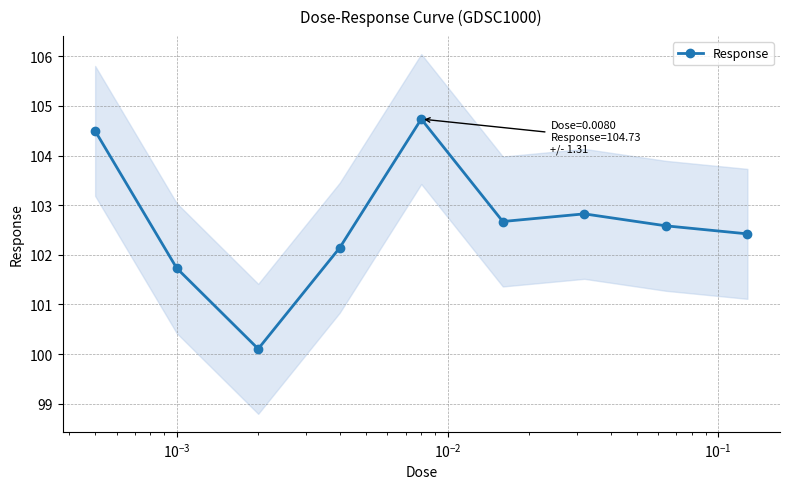

How many lines are shown in the chart?

1